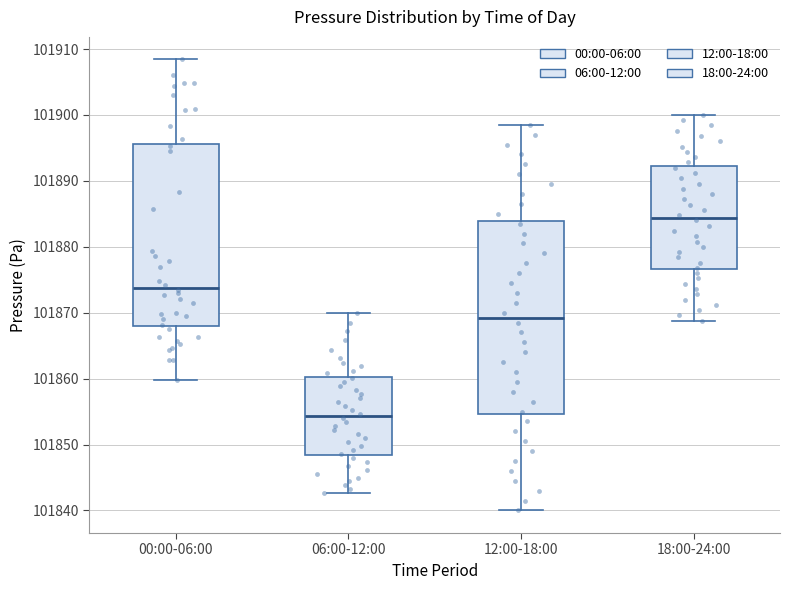

Which box has the highest median line?

18:00-24:00